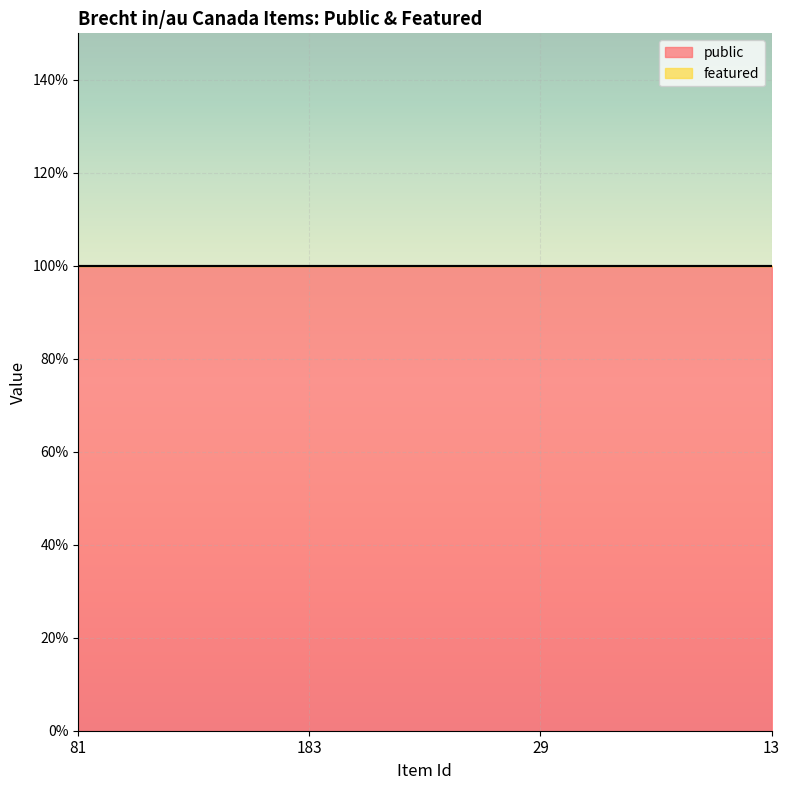

Between 13 and 183, which is larger?

13